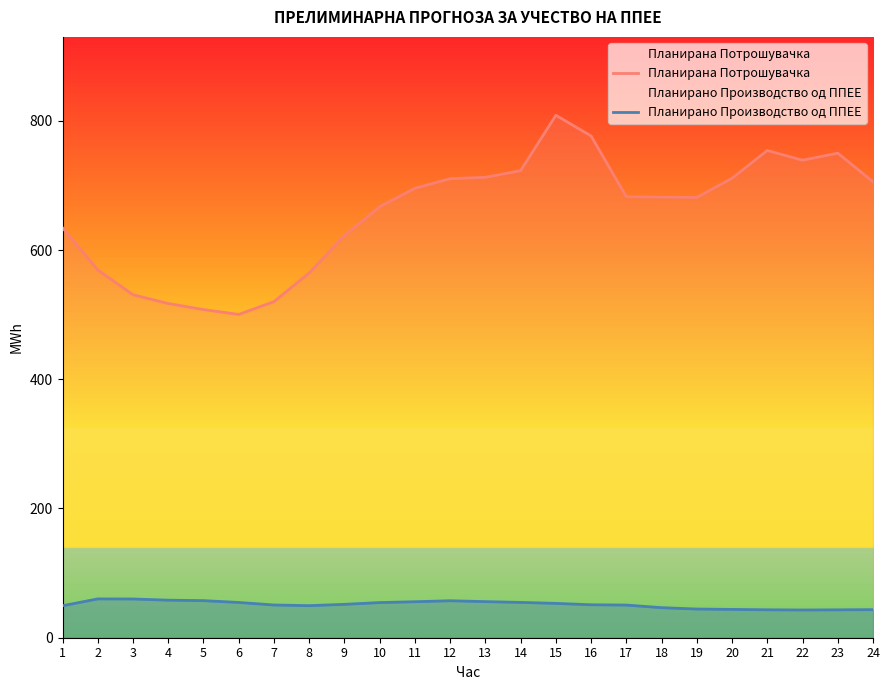

At which category does Планирана Потрошувачка reach its first local peak?

15